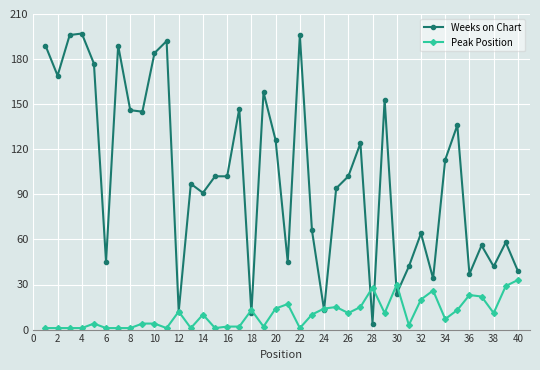

List the series in order of their overall mean, lowest first.

Peak Position, Weeks on Chart